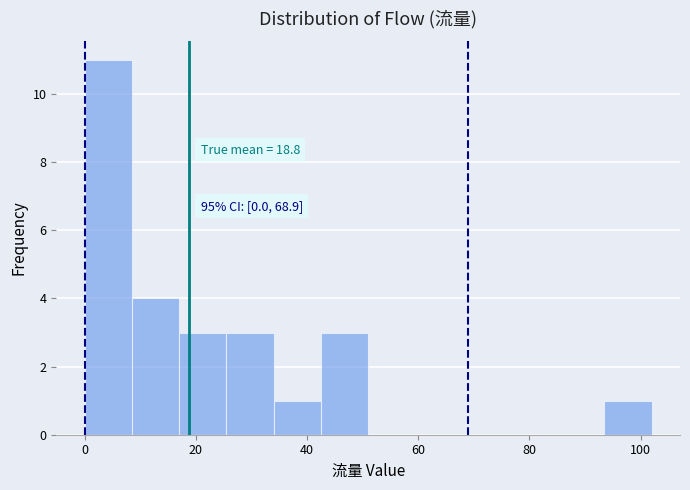

Over which range of the x-axis is the bar tallest?

0.0 to 8.5